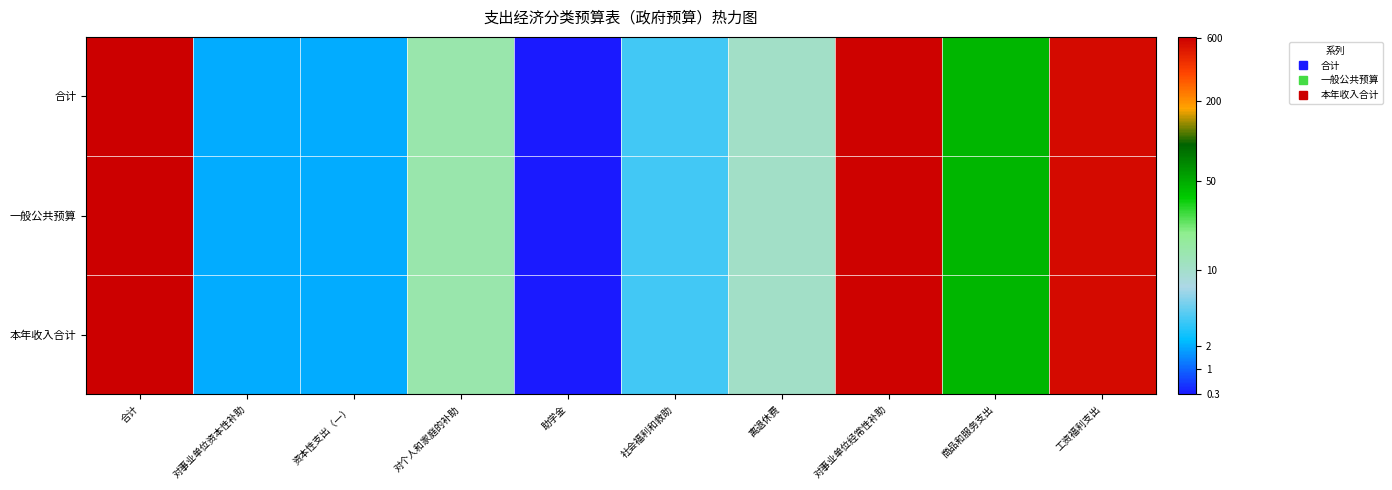

Reading left to right, transcribe all the data shown in this chart.

合计: 合计=6.4	对事业单位资本性补助=1.1	资本性支出（一）=1.1	对个人和家庭的补助=2.7	助学金=0.3	社会福利和救助=1.5	离退休费=2.4	对事业单位经常性补助=6.4	商品和服务支出=3.8	工资福利支出=6.3
一般公共预算: 合计=6.4	对事业单位资本性补助=1.1	资本性支出（一）=1.1	对个人和家庭的补助=2.7	助学金=0.3	社会福利和救助=1.5	离退休费=2.4	对事业单位经常性补助=6.4	商品和服务支出=3.8	工资福利支出=6.3
本年收入合计: 合计=6.4	对事业单位资本性补助=1.1	资本性支出（一）=1.1	对个人和家庭的补助=2.7	助学金=0.3	社会福利和救助=1.5	离退休费=2.4	对事业单位经常性补助=6.4	商品和服务支出=3.8	工资福利支出=6.3